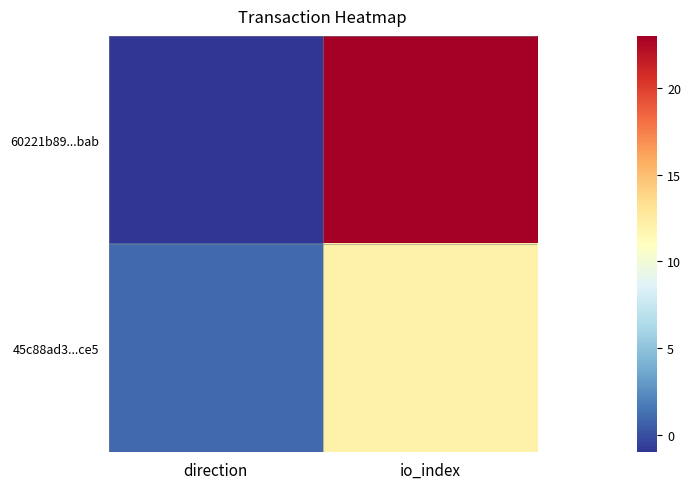

Between io_index and direction, which is larger?

io_index